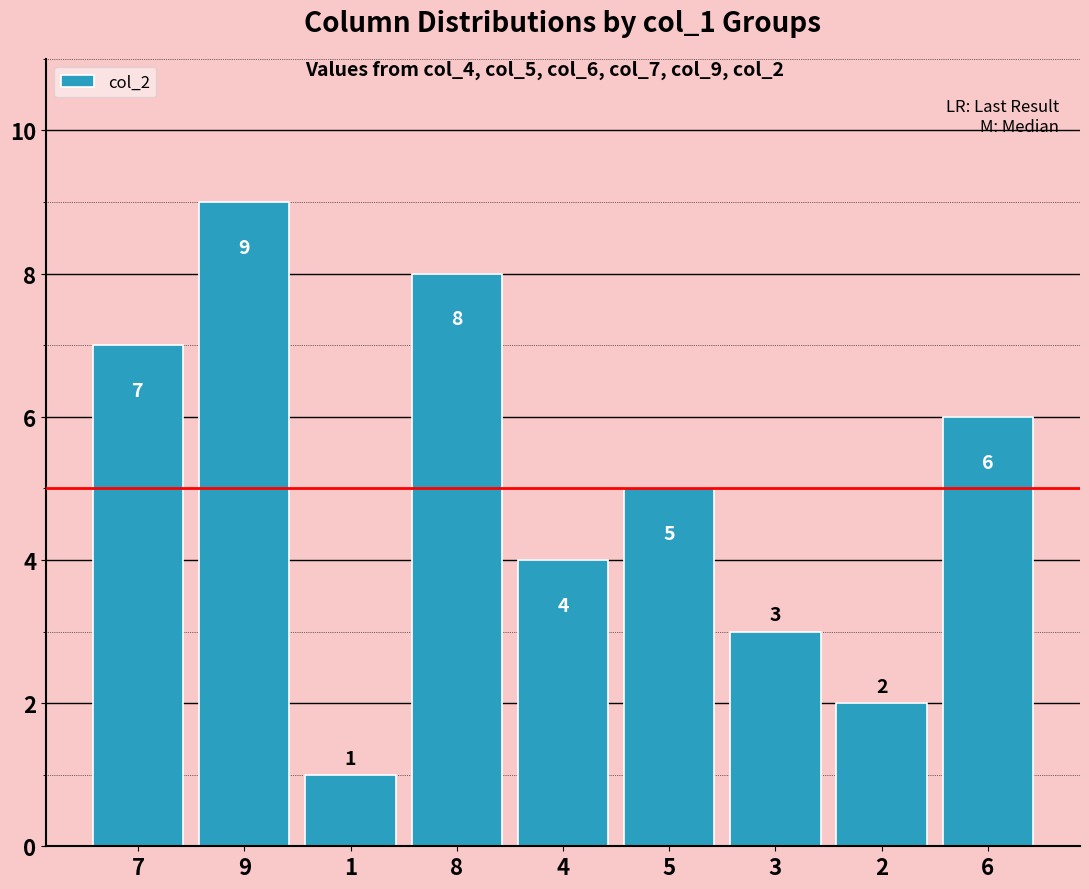

List the labels in order of value, largest first.

9, 8, 7, 6, 5, 4, 3, 2, 1